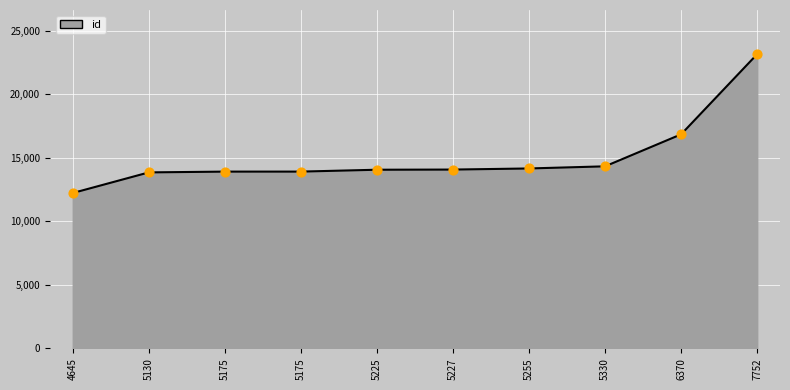

Which has a higher value, 5255 or 5130?

5255